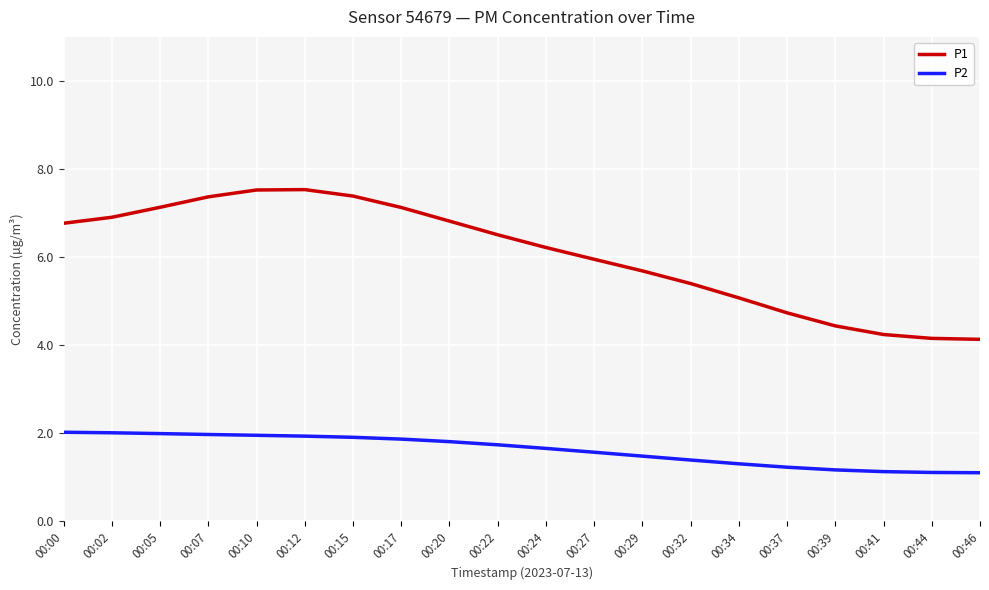

What are all the series names shown in the legend?

P1, P2